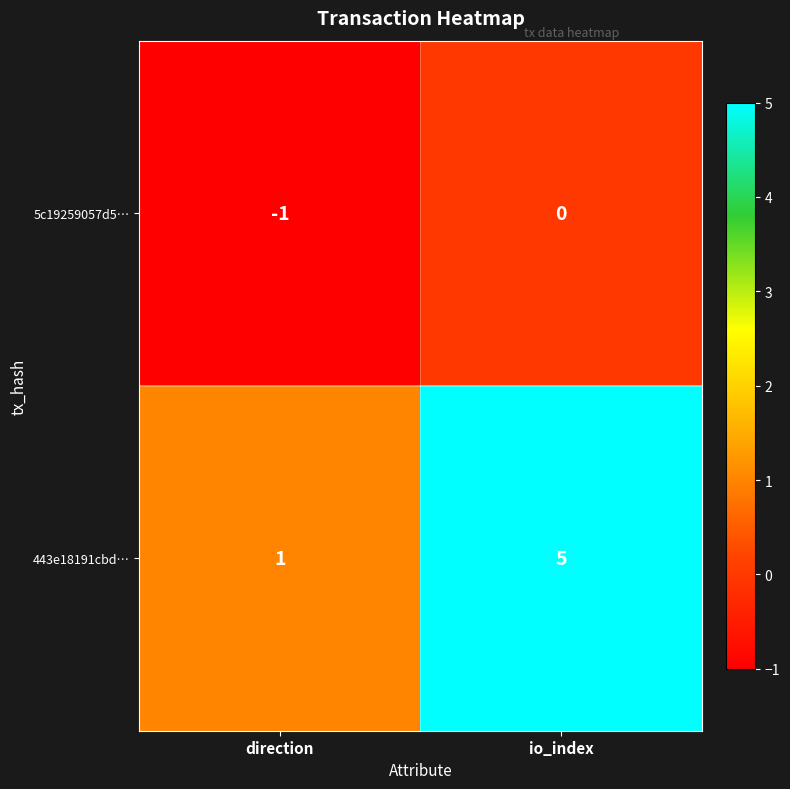

What is the sum of the 443e18191cbd… values at direction and io_index?

6